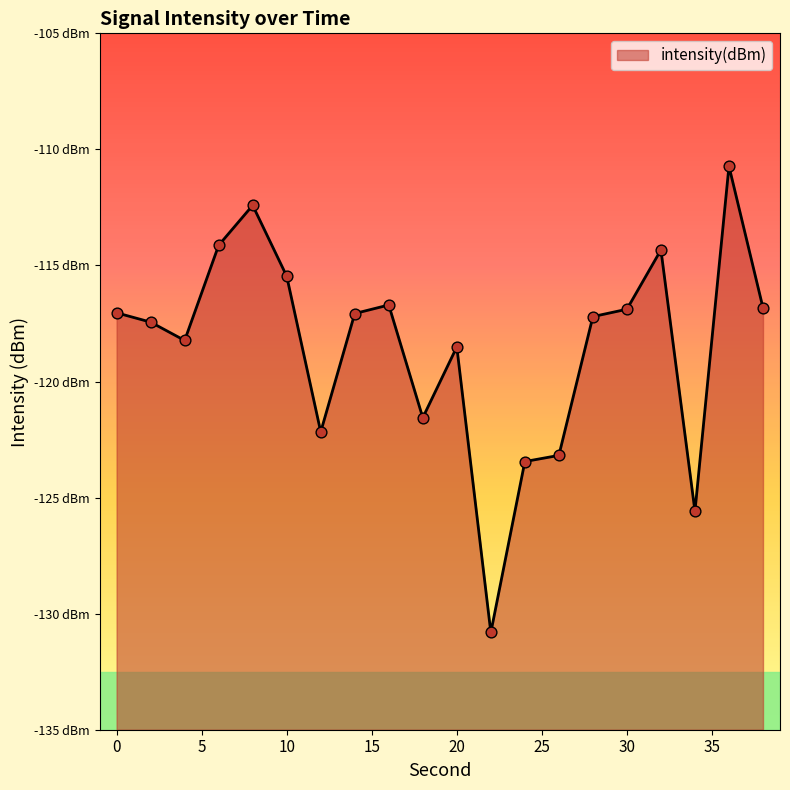

What is the change in value from 8 to 36?

+1.7